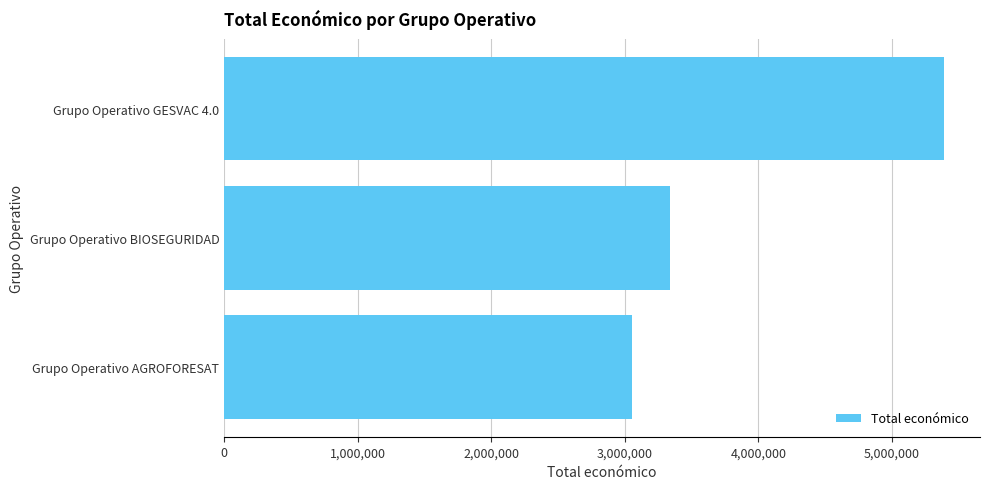

What is the ratio of the value at Grupo Operativo BIOSEGURIDAD to the value at Grupo Operativo AGROFORESAT?

1.1